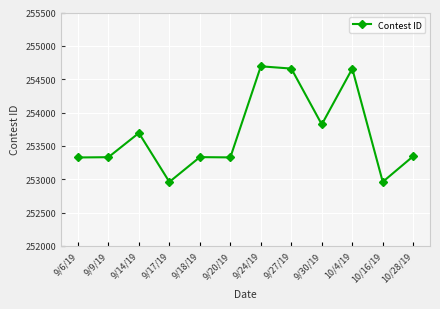

What is the label of the 6th point from the left?

9/20/19